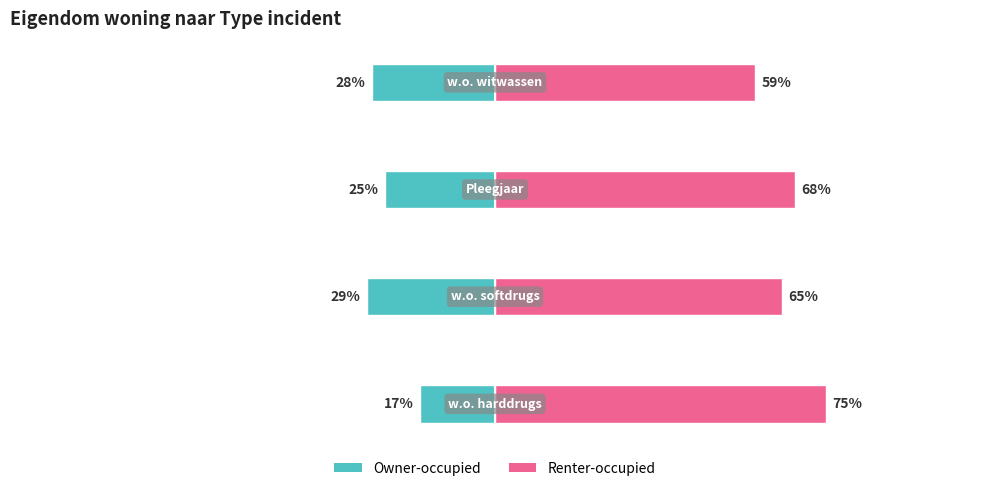

What is the sum of all Owner-occupied values?

-99